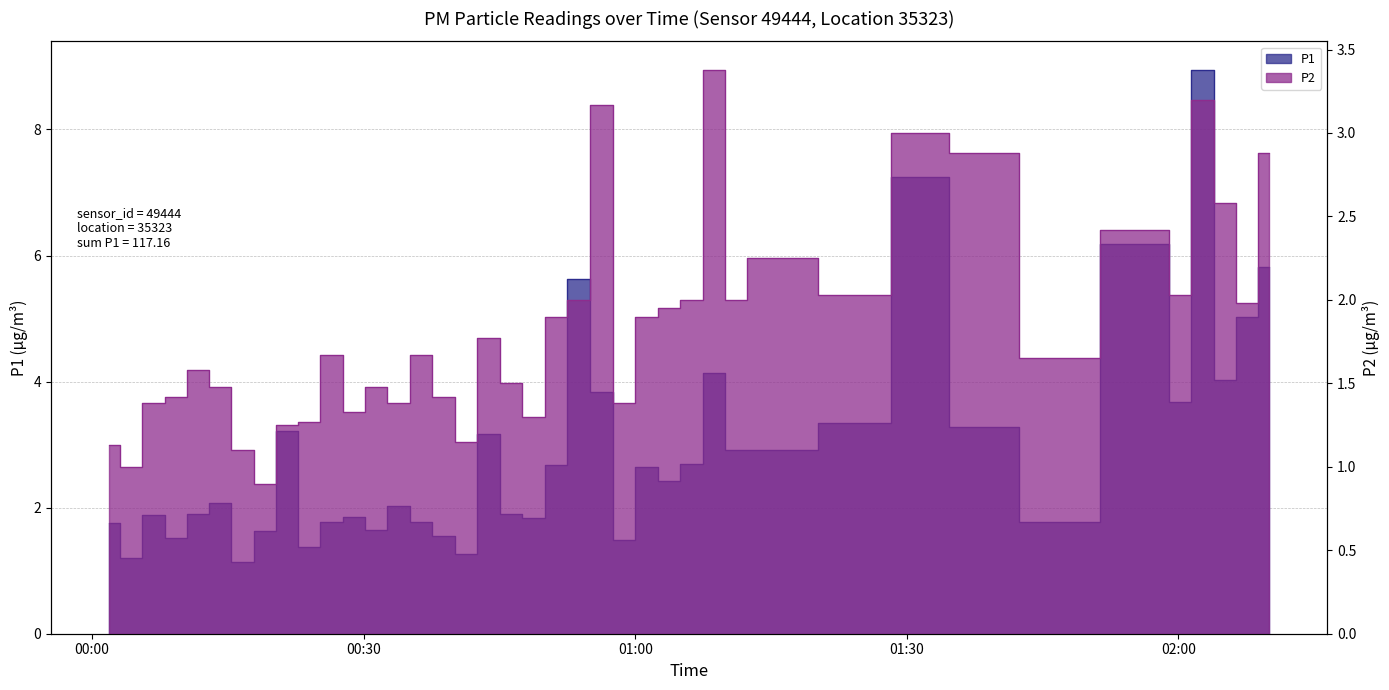

Reading right to left, what are all the values shown in this chart?

P1: 5.8	5.0	4.0	8.9	3.7	6.2	1.8	3.3	7.2	3.4	2.9	2.9	4.1	2.7	2.4	2.6	1.5	3.8	5.6	2.7	1.8	1.9	3.2	1.3	1.6	1.8	2.0	1.6	1.9	1.8	1.4	3.2	1.6	1.1	2.1	1.9	1.5	1.9	1.2	1.8
P2: 2.9	2.0	2.6	3.2	2.0	2.4	1.6	2.9	3.0	2.0	2.2	2.0	3.4	2.0	1.9	1.9	1.4	3.2	2.0	1.9	1.3	1.5	1.8	1.1	1.4	1.7	1.4	1.5	1.3	1.7	1.3	1.2	0.9	1.1	1.5	1.6	1.4	1.4	1.0	1.1